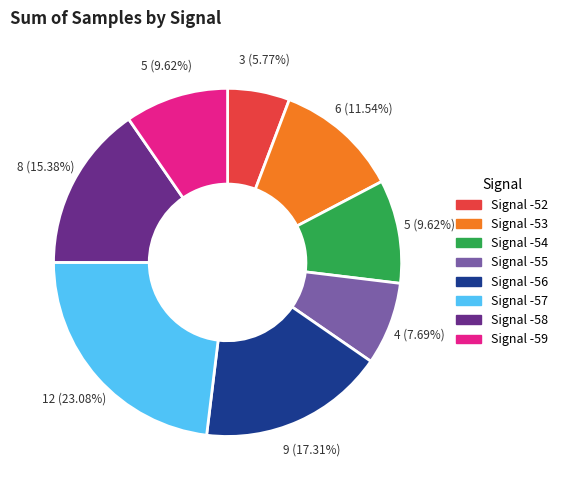

Is there any slice that represents more than half of the pie?

No